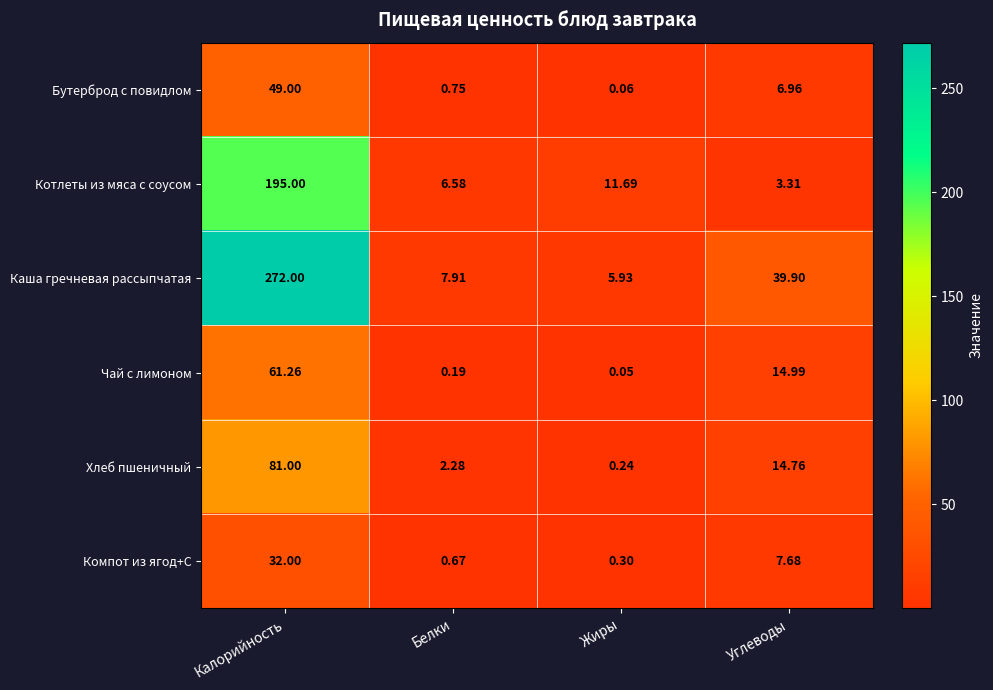

Which label corresponds to the smallest value in the chart?

Жиры